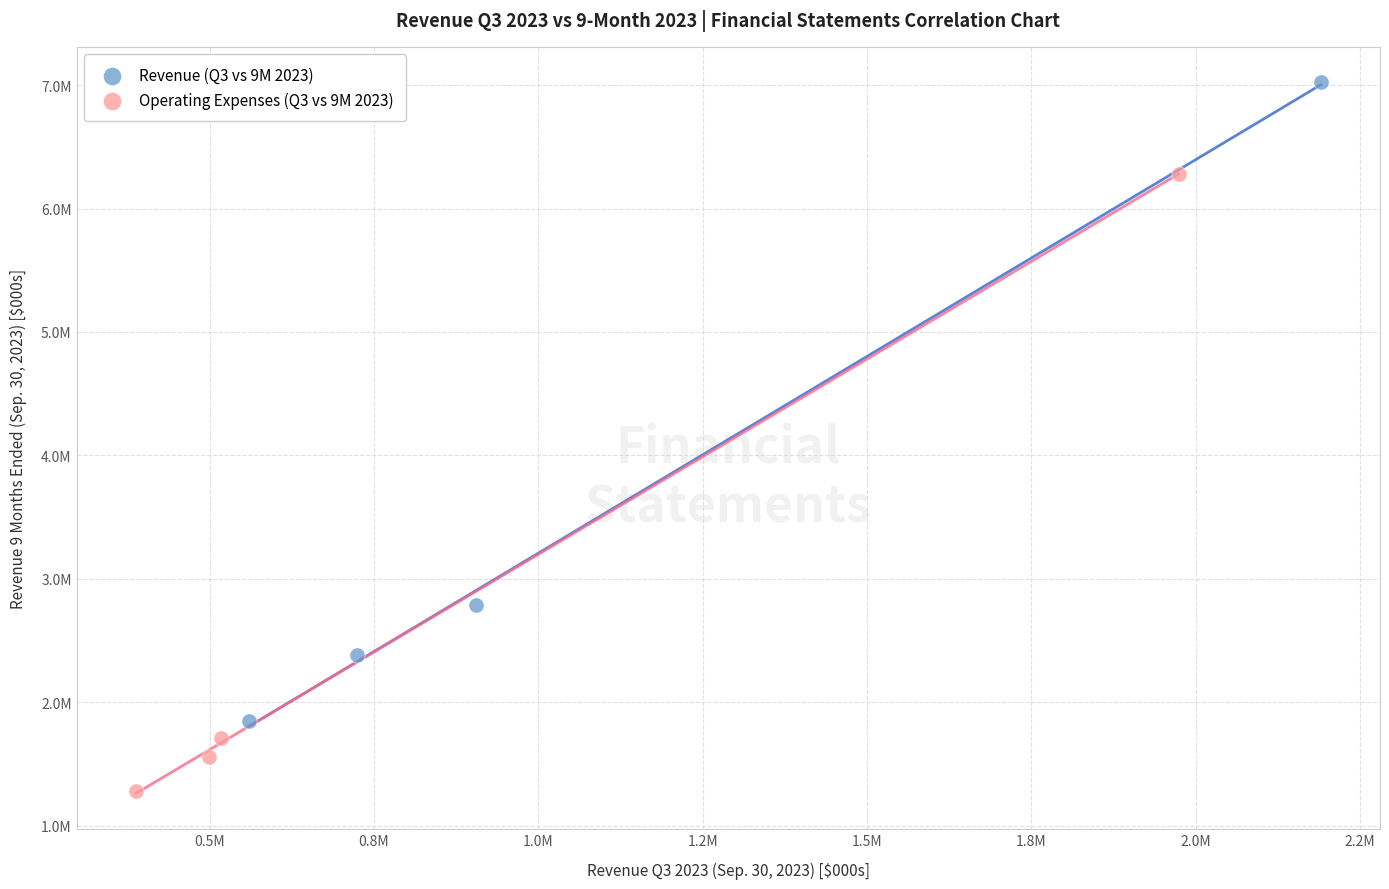

What are all the series names shown in the legend?

Revenue (Q3 vs 9M 2023), Operating Expenses (Q3 vs 9M 2023)